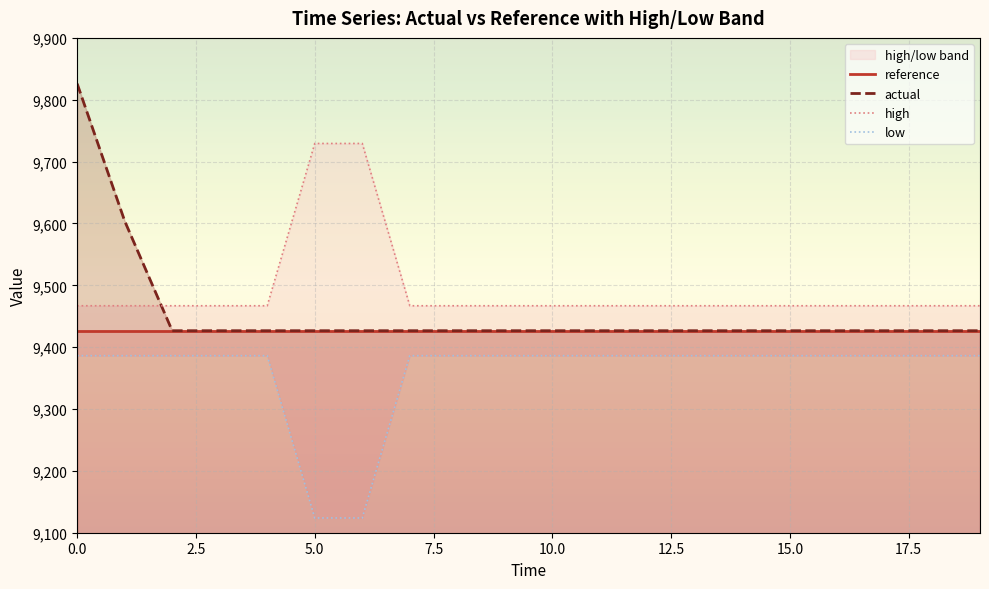

What is the highest value of the reference series?

9426.6